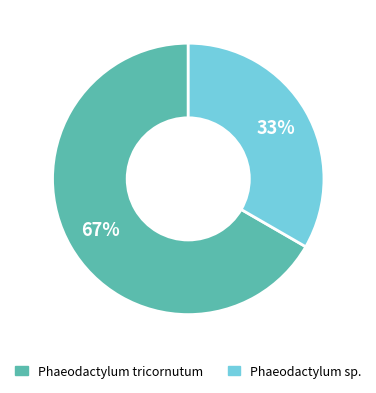

Does any single category account for the majority?

Yes